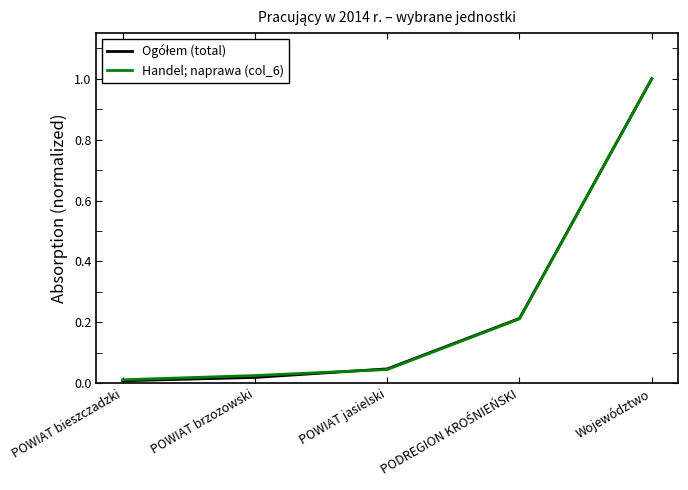

True or false: Handel; naprawa (col_6) has a value of 1.0 at Województwo.

True